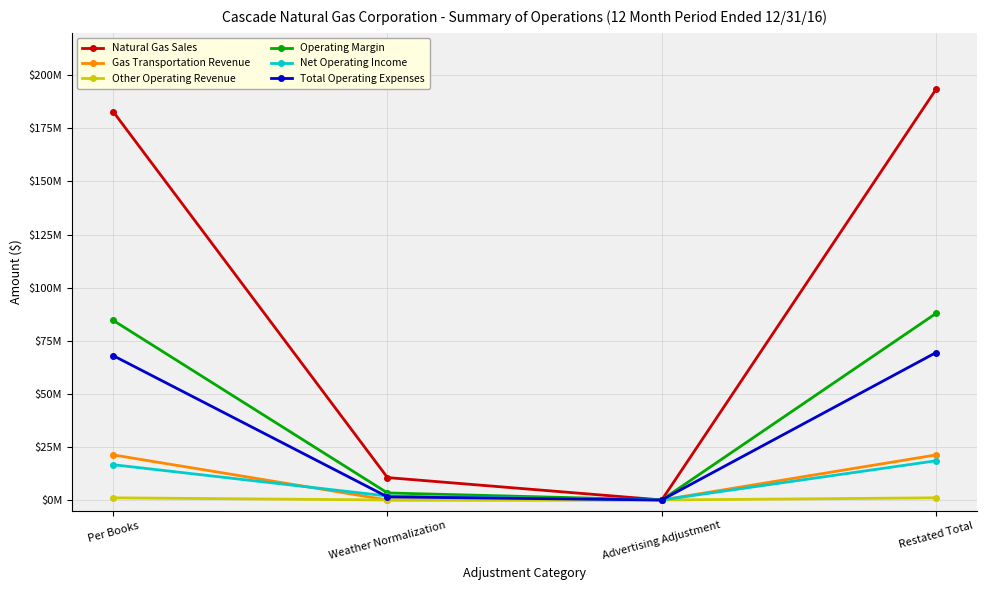

What are all the series names shown in the legend?

Natural Gas Sales, Gas Transportation Revenue, Other Operating Revenue, Operating Margin, Net Operating Income, Total Operating Expenses